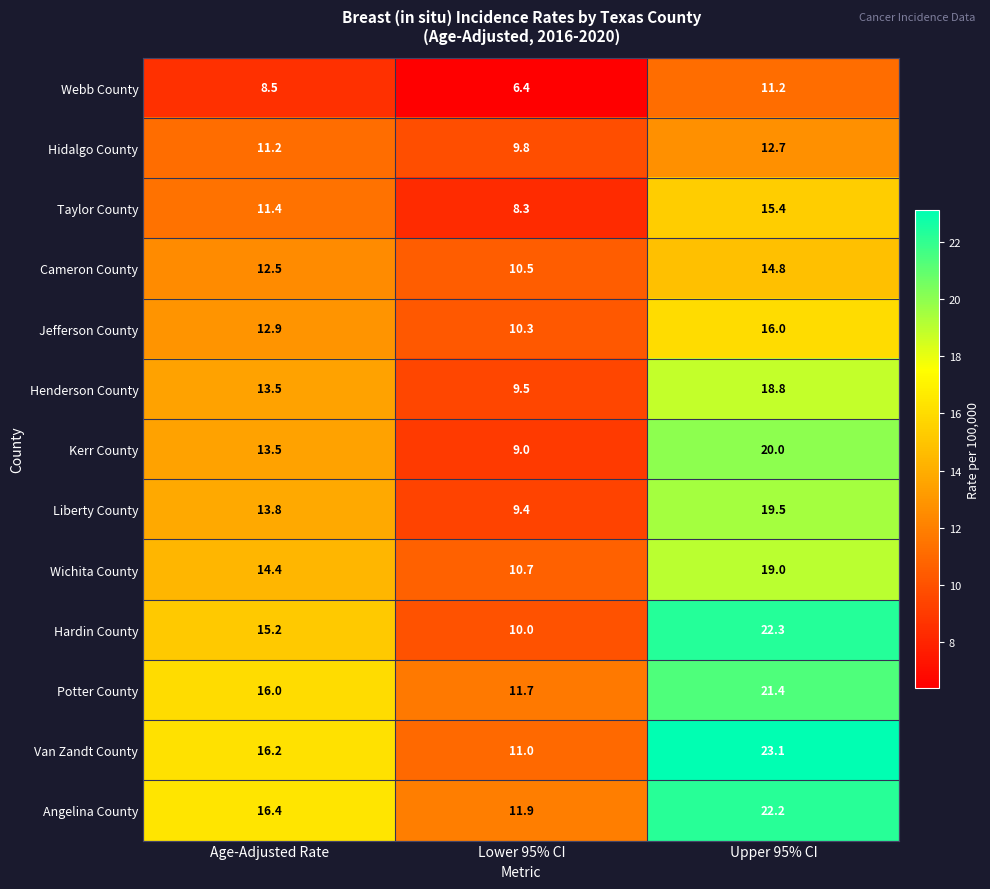

Is it true that Liberty County equals 9.4 at Lower 95% CI?

True